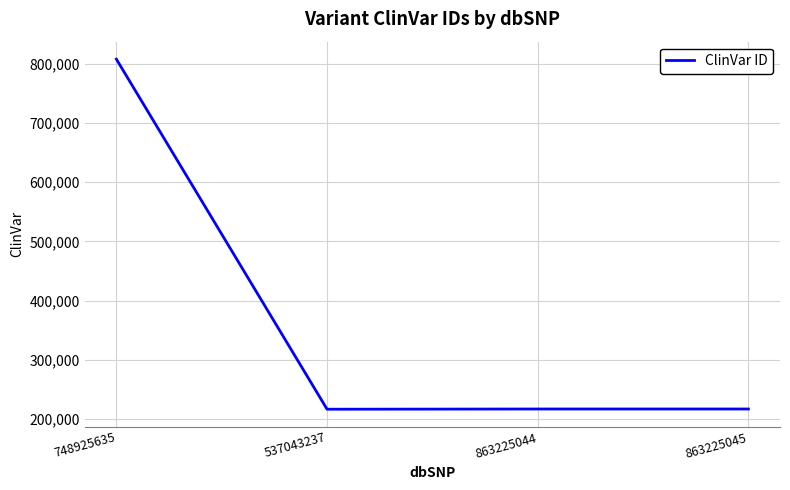

Which category has the highest value across all series?

748925635